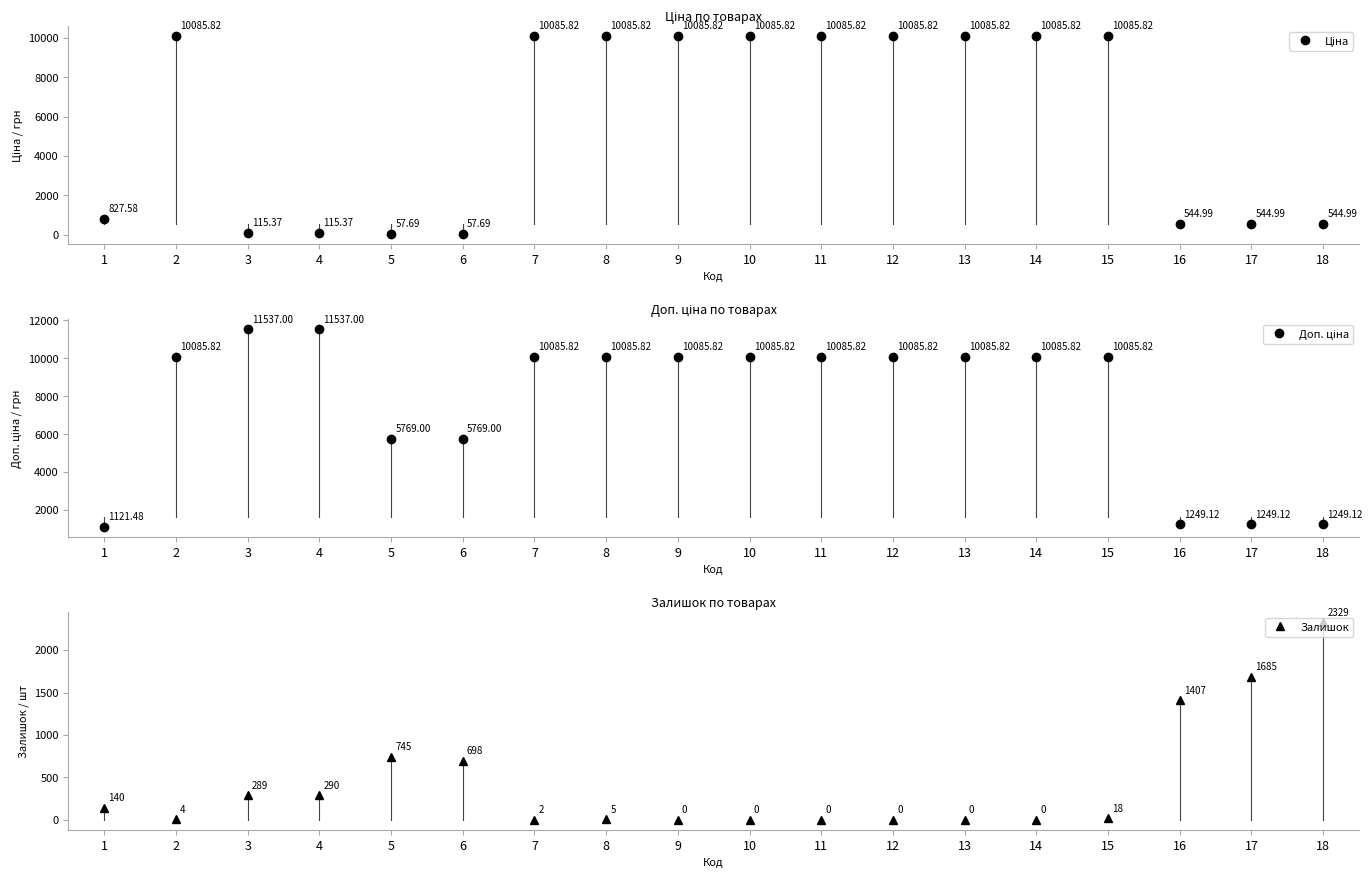

True or false: Залишок has a value of 0.0 at 13.

True